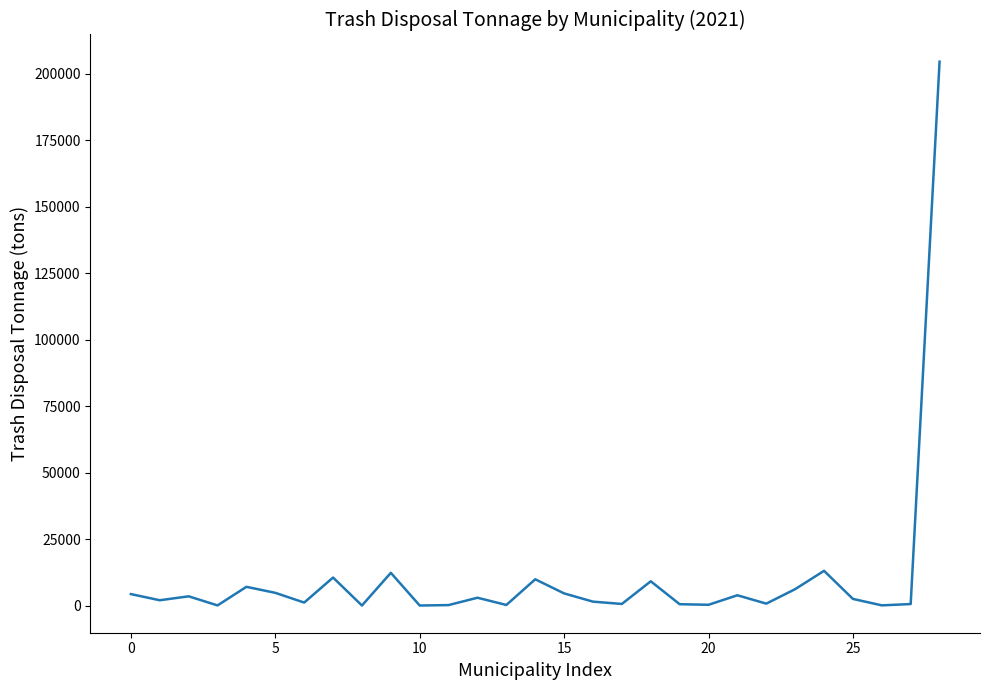

What is the maximum value shown in the chart?

204600.0